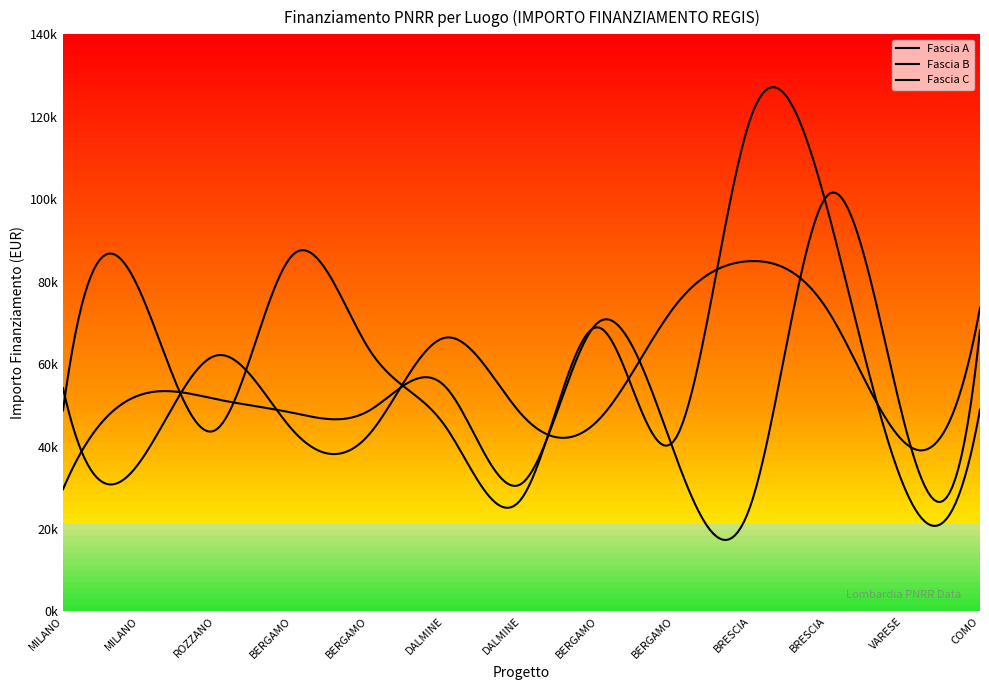

Which series has the widest spread of values?

Fascia B